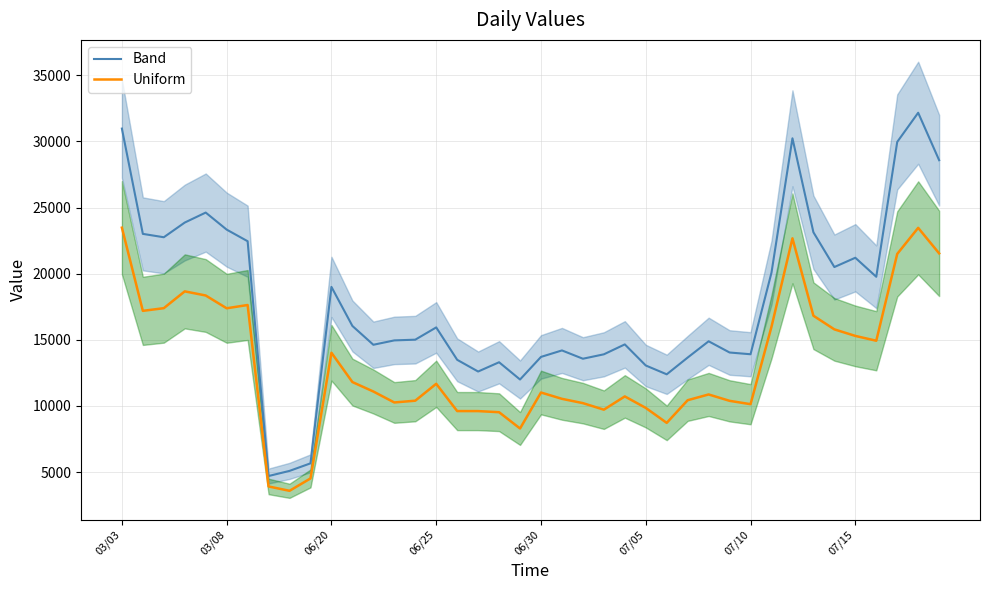

What position from the right is 17?

23